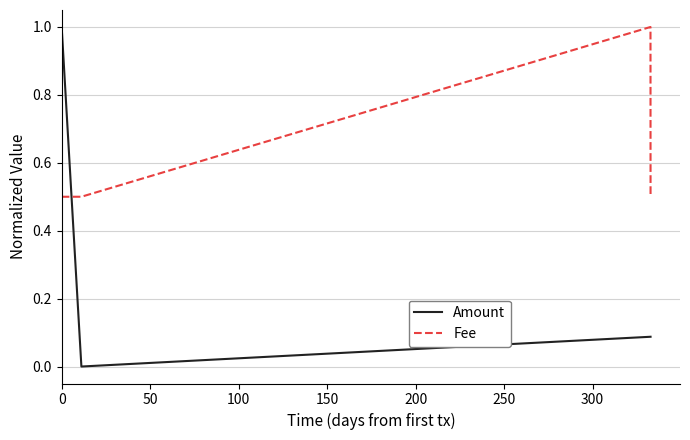

What is the greatest value displayed?

1.0